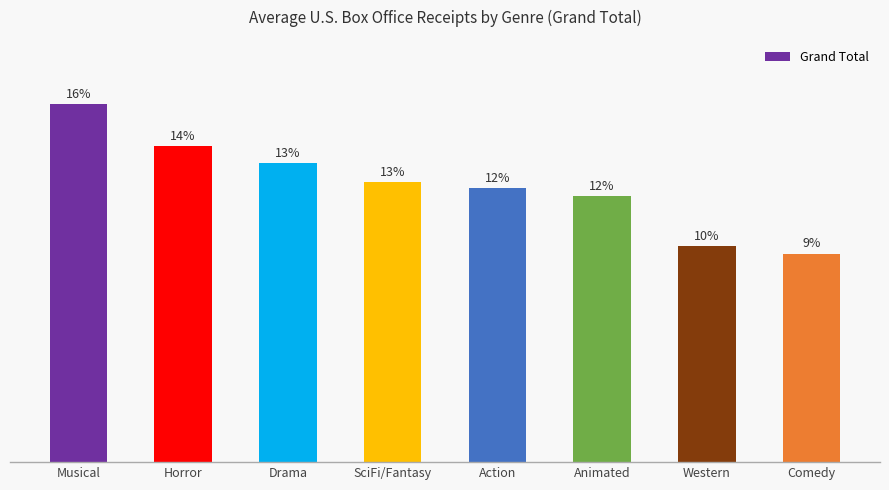

How many bars are there in total?

8